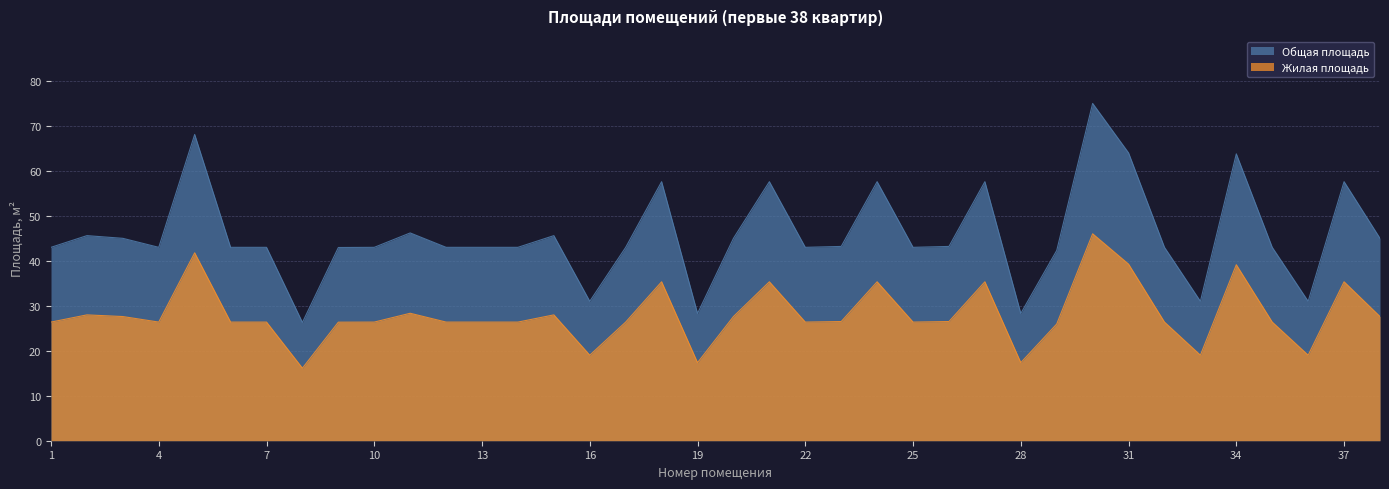

True or false: Общая площадь has more than 0 interior local peaks.

True